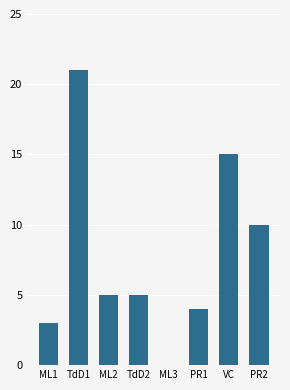

What is the approximate value at PR2, to the nearest 10?

10